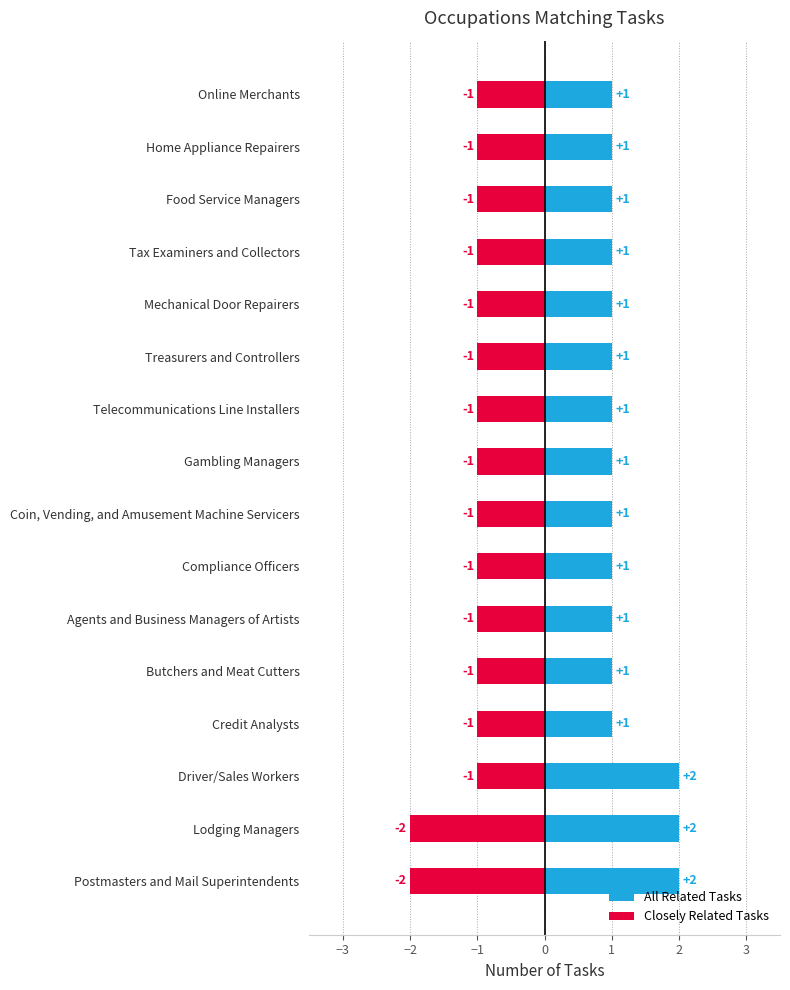

How many bars are there in each group?

2